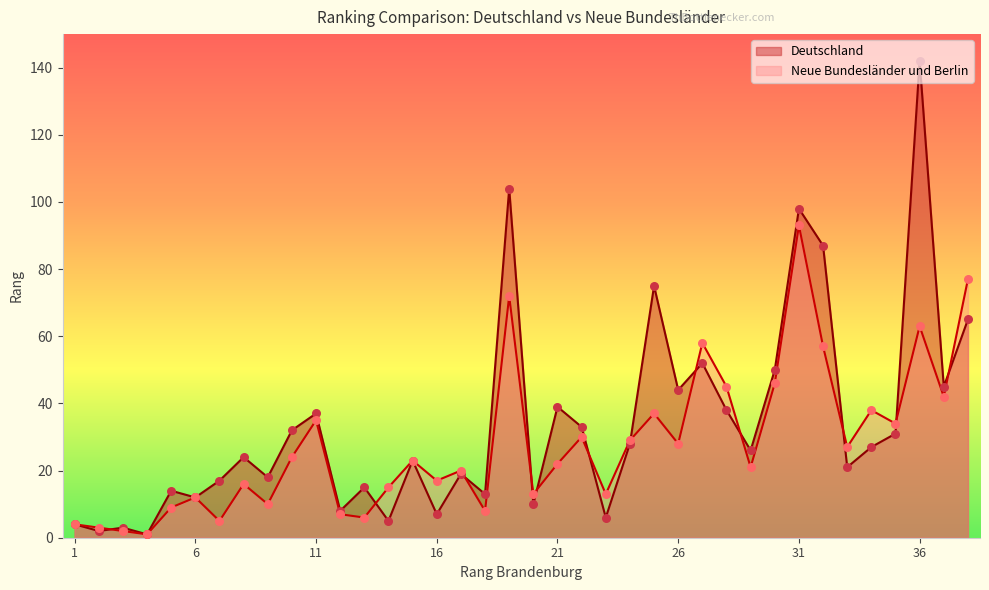

Which series has the largest Y range (max minus min)?

Deutschland